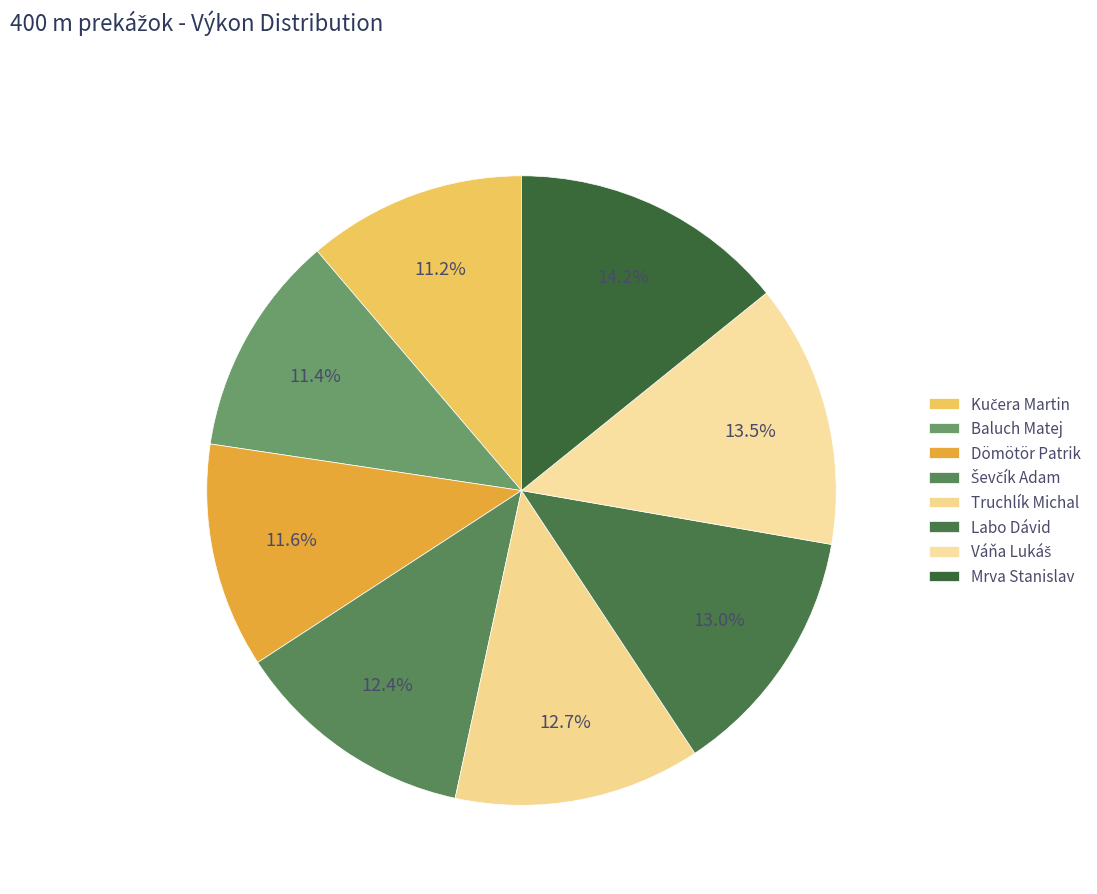

Do Dömötör Patrik and Ševčík Adam together represent more than half of the pie?

No